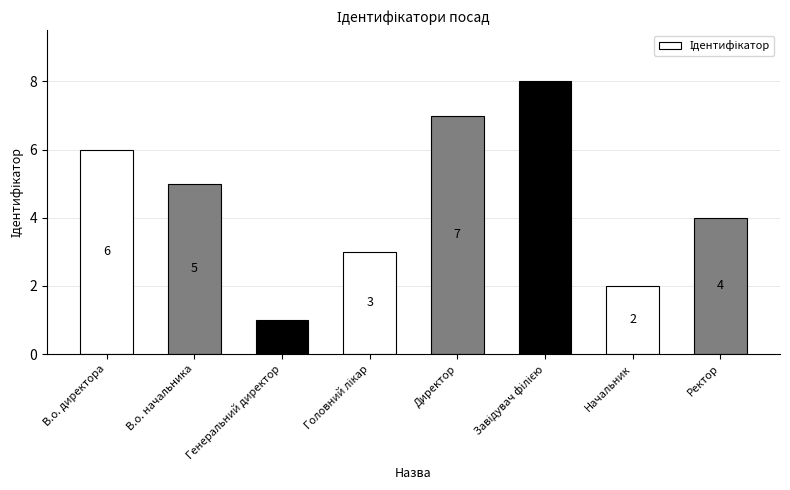

At which label is the value closest to 4?

Ректор